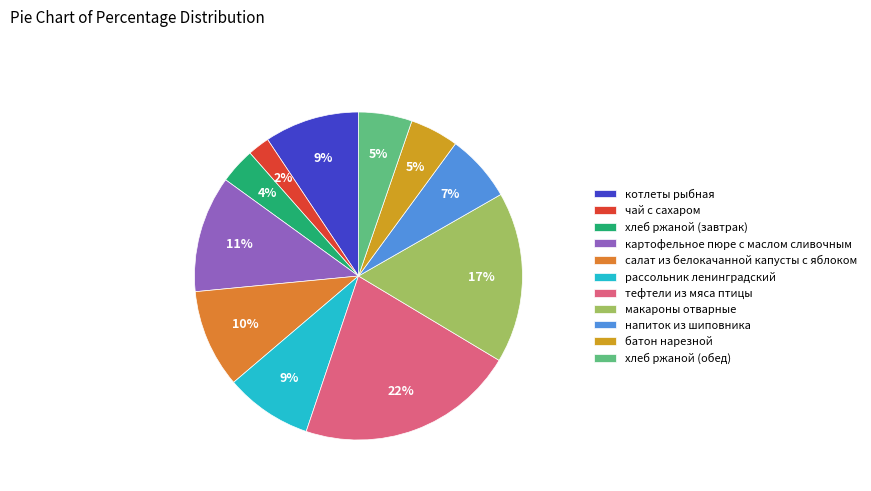

To the nearest percent, what percentage of the pie is батон нарезной?

5%